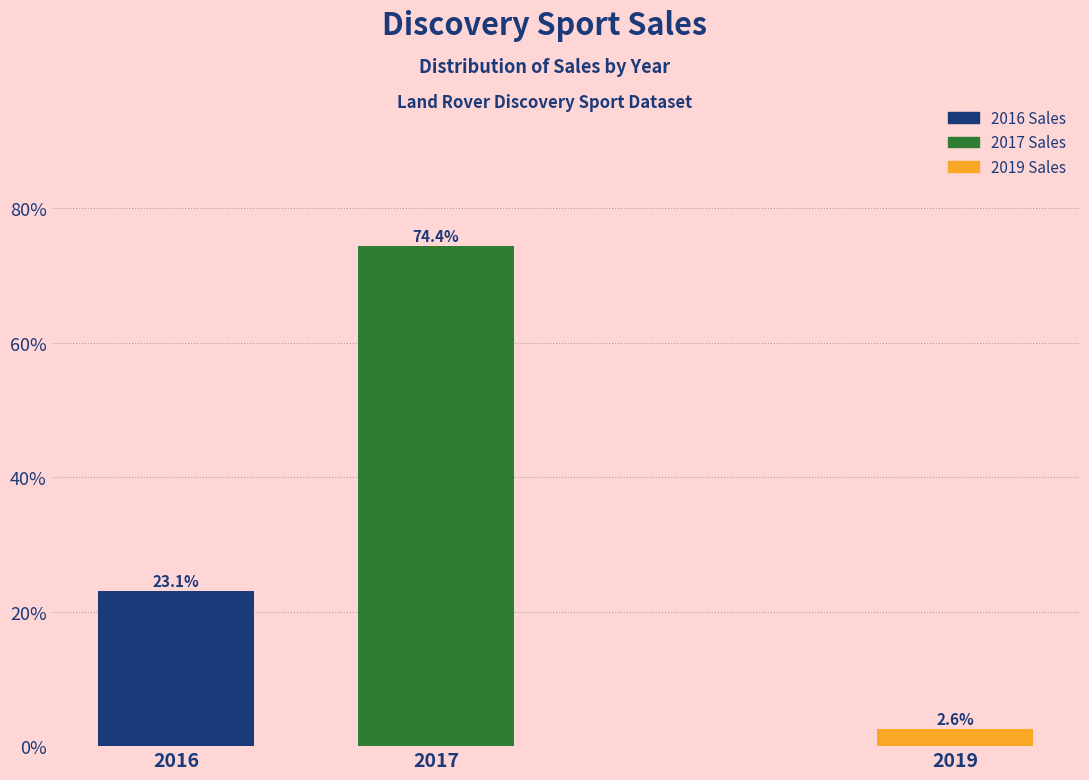

Reading right to left, what are all the values shown in this chart?

2019=2.6	2017=74.4	2016=23.1